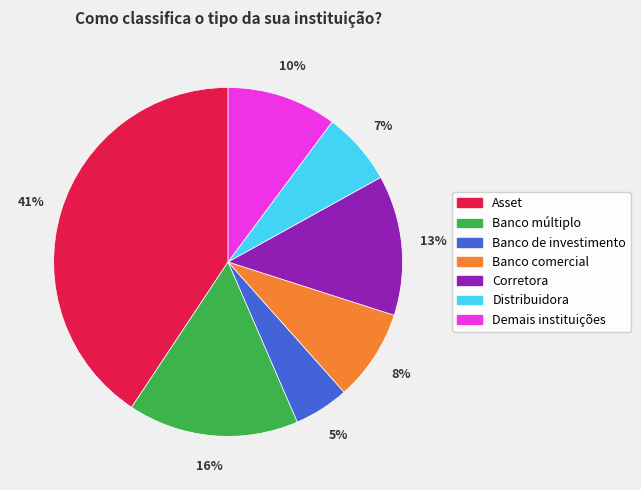

Between Demais instituições and Banco comercial, which is larger?

Demais instituições